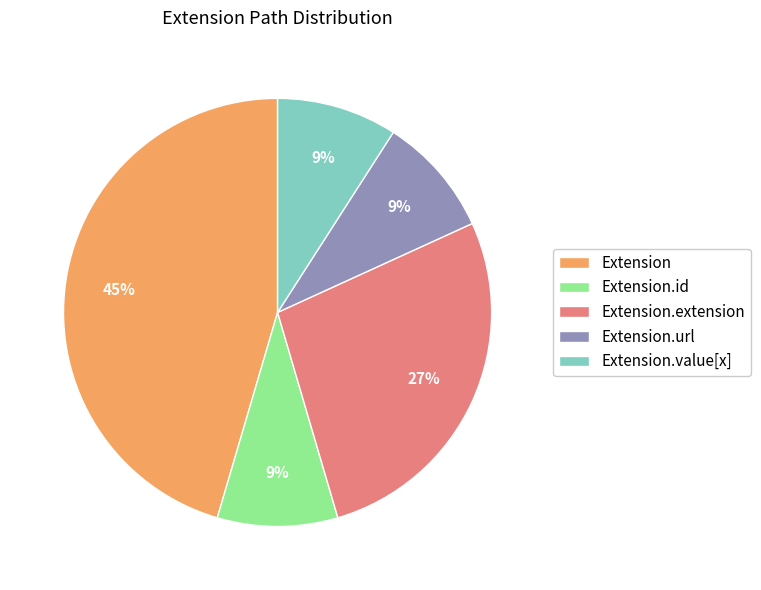

To the nearest percent, what is the combined percentage of Extension.url and Extension.value[x]?

18%